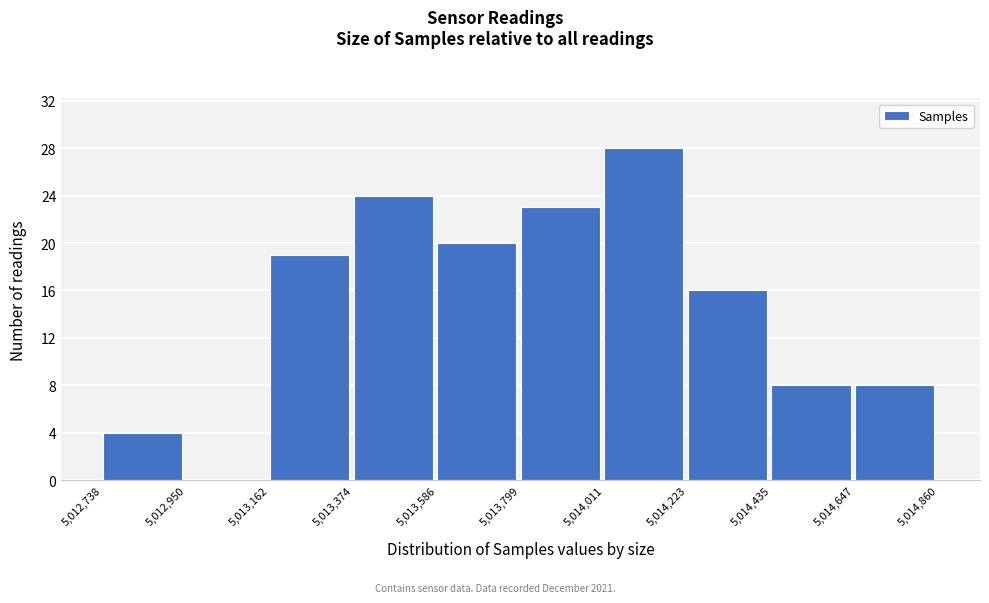

Over which range of the x-axis is the bar tallest?

5,014,011 to 5,014,223